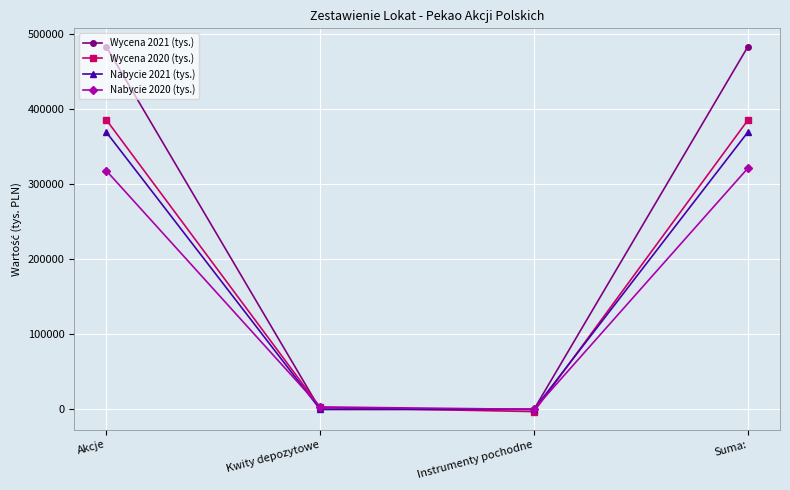

True or false: Nabycie 2021 (tys.) has a value of -256488 at Kwity depozytowe.

False